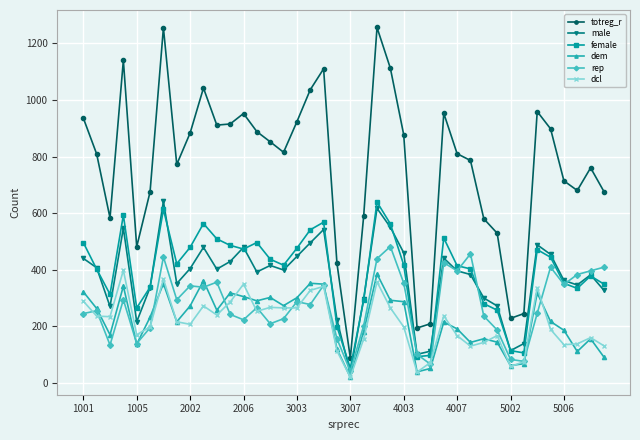

Which series has the widest spread of values?

totreg_r